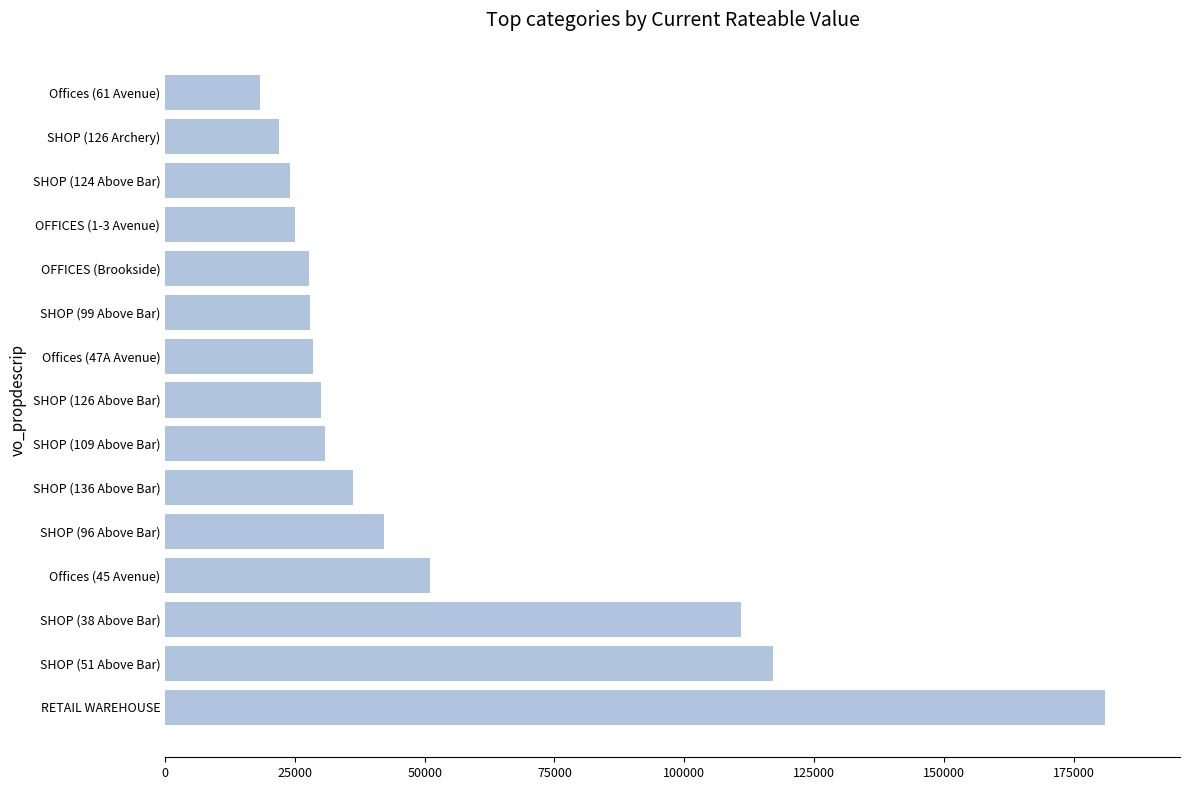

What is the difference between the maximum and minimum values?

162750